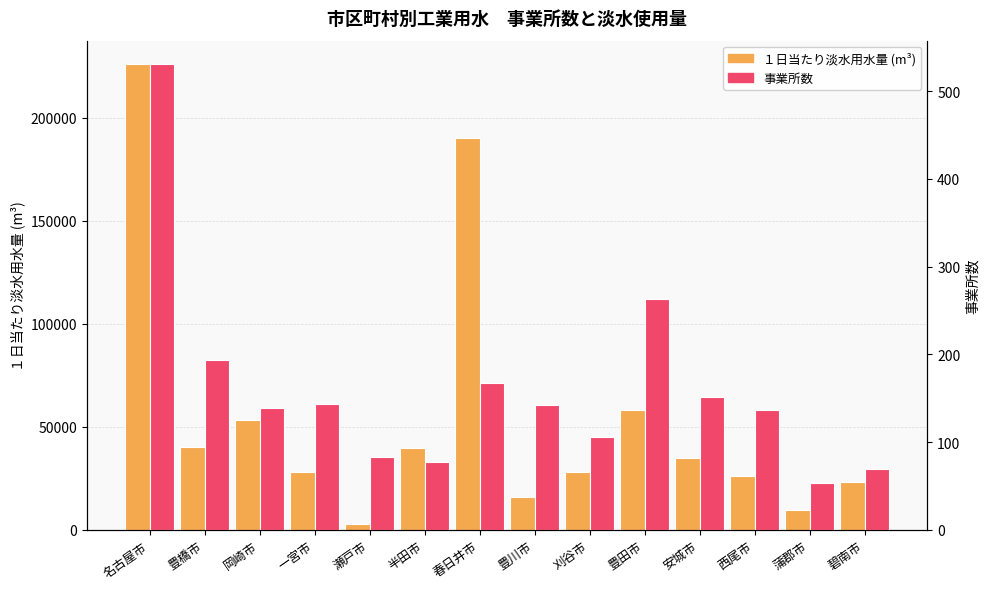

Does the chart contain any negative values?

No